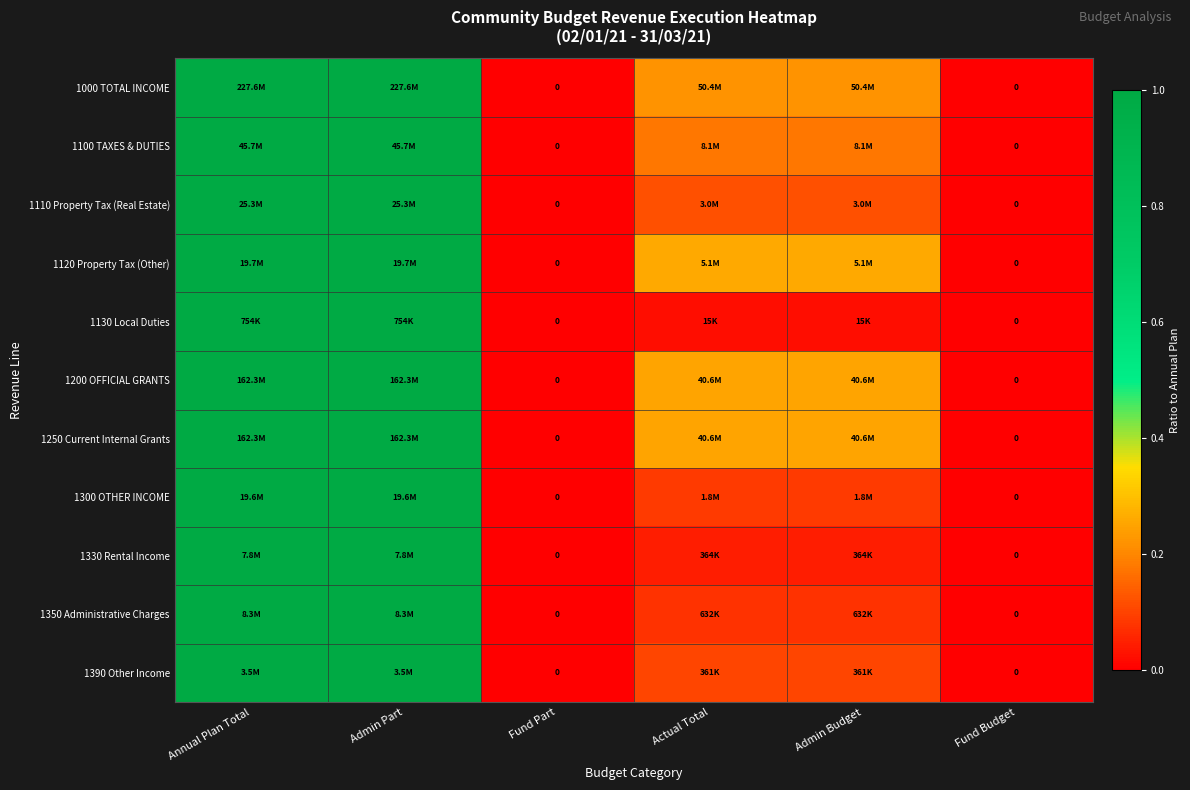

What is the total value across all series at Admin Part?

11.0